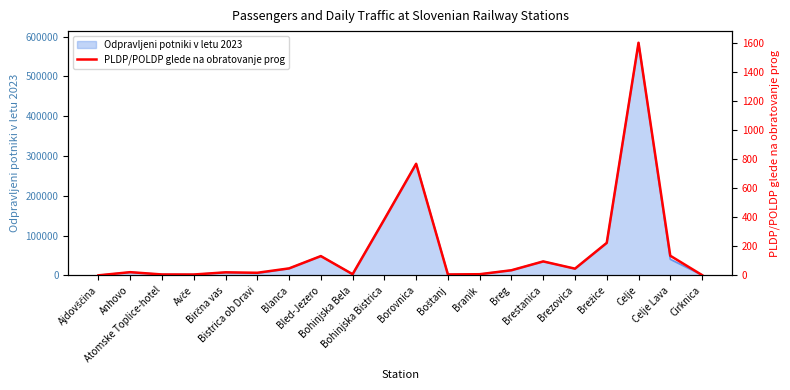

What is the sum of the values at Cirknica and Avče?

7.8